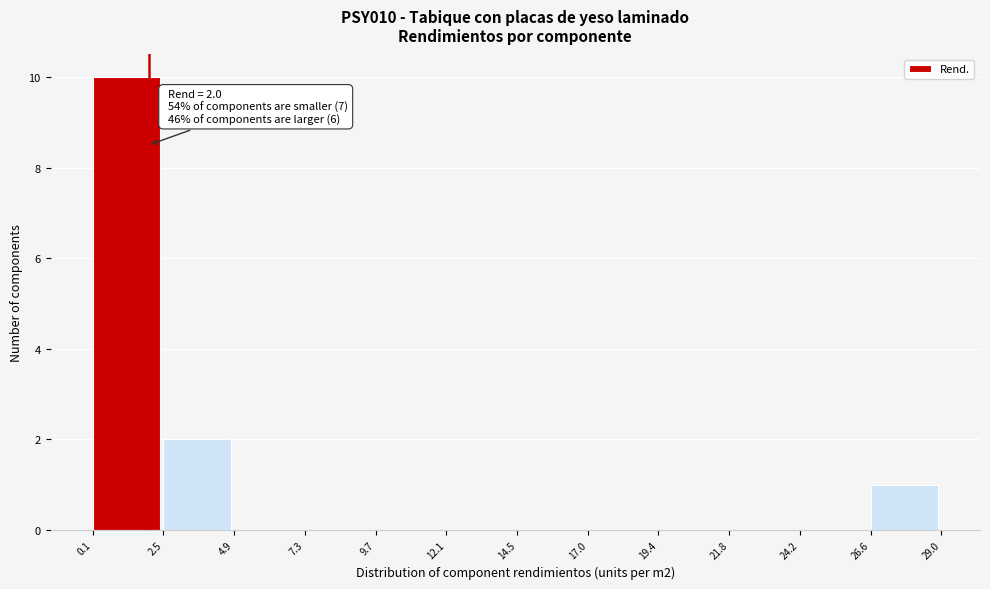

Over which range of the x-axis is the bar tallest?

0.1 to 2.5